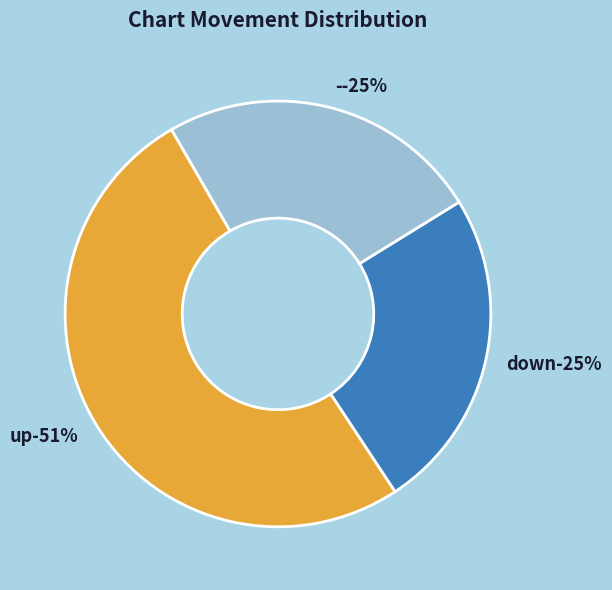

Does up account for over 50% of the chart?

Yes